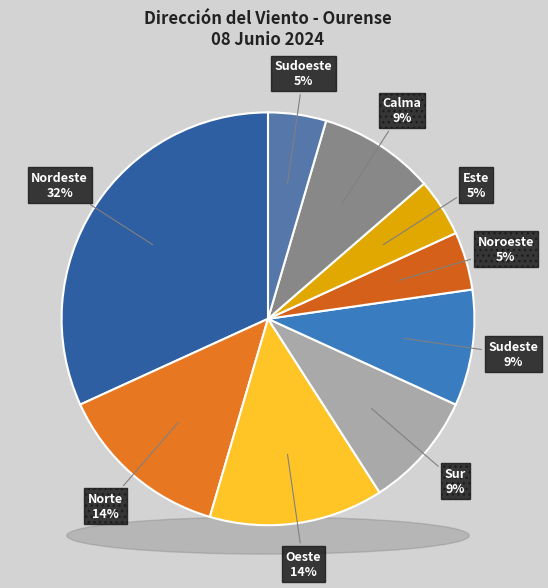

The Nordeste slice represents 32% of the pie. True or false?

True